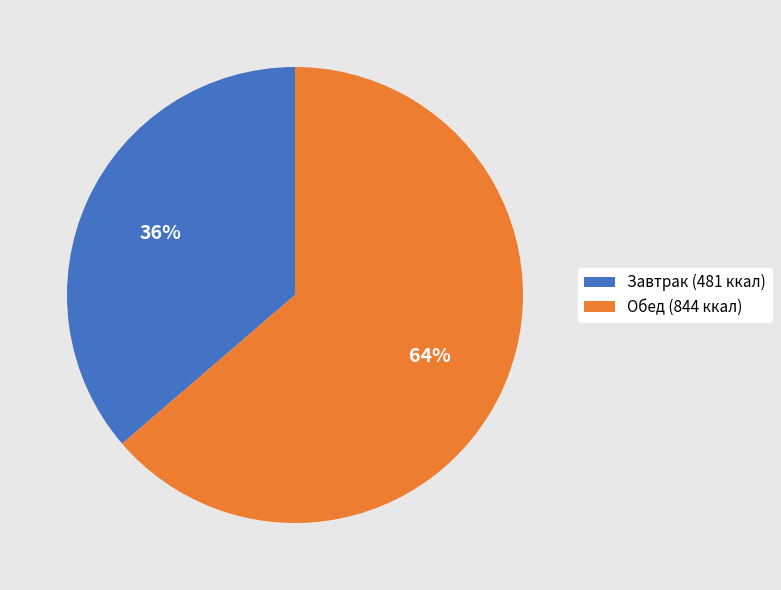

Is there a majority slice in this chart?

Yes